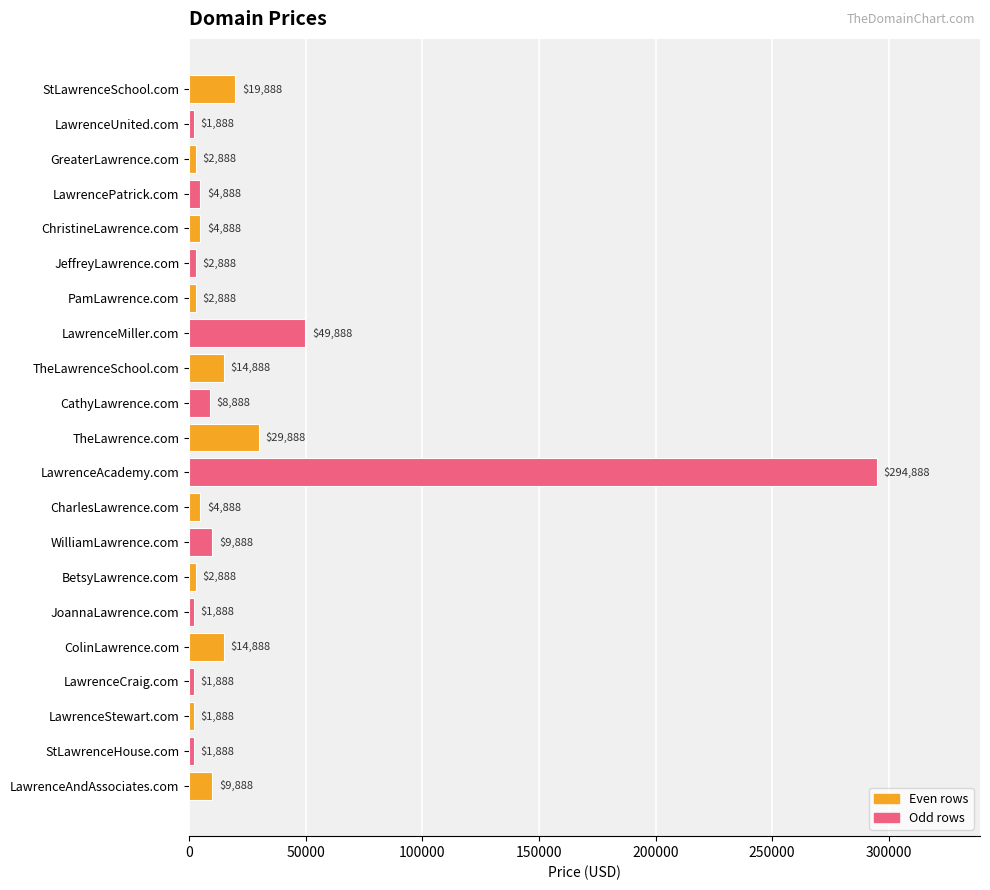

What is the minimum value shown in the chart?

1888